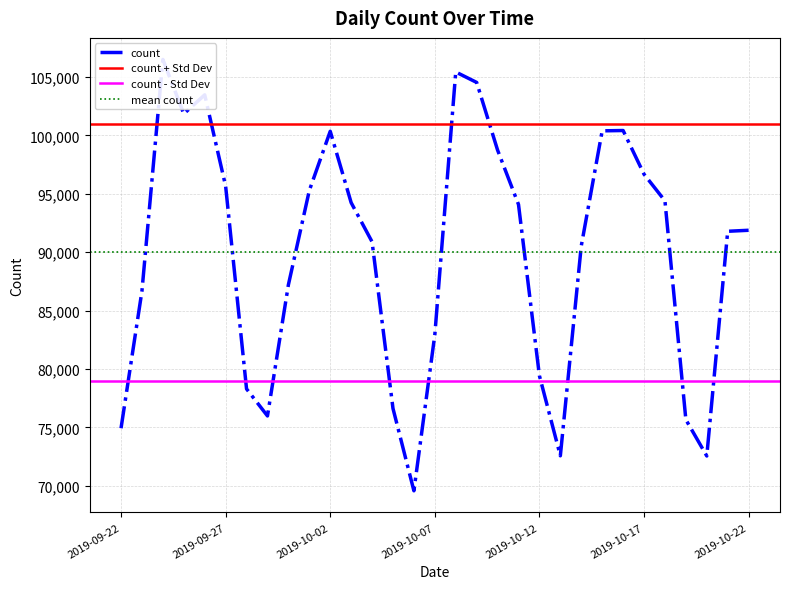

Reading left to right, what are all the values shown in this chart?

2019-09-22=74921	2019-09-23=86676	2019-09-24=106504	2019-09-25=101846	2019-09-26=103474	2019-09-27=95653	2019-09-28=78291	2019-09-29=75976	2019-09-30=87206	2019-10-01=95277	2019-10-02=100352	2019-10-03=94242	2019-10-04=90887	2019-10-05=76615	2019-10-06=69564	2019-10-07=82933	2019-10-08=105431	2019-10-09=104536	2019-10-10=98740	2019-10-11=94083	2019-10-12=79417	2019-10-13=72562	2019-10-14=90529	2019-10-15=100391	2019-10-16=100419	2019-10-17=96676	2019-10-18=94397	2019-10-19=75657	2019-10-20=72546	2019-10-21=91789	2019-10-22=91876